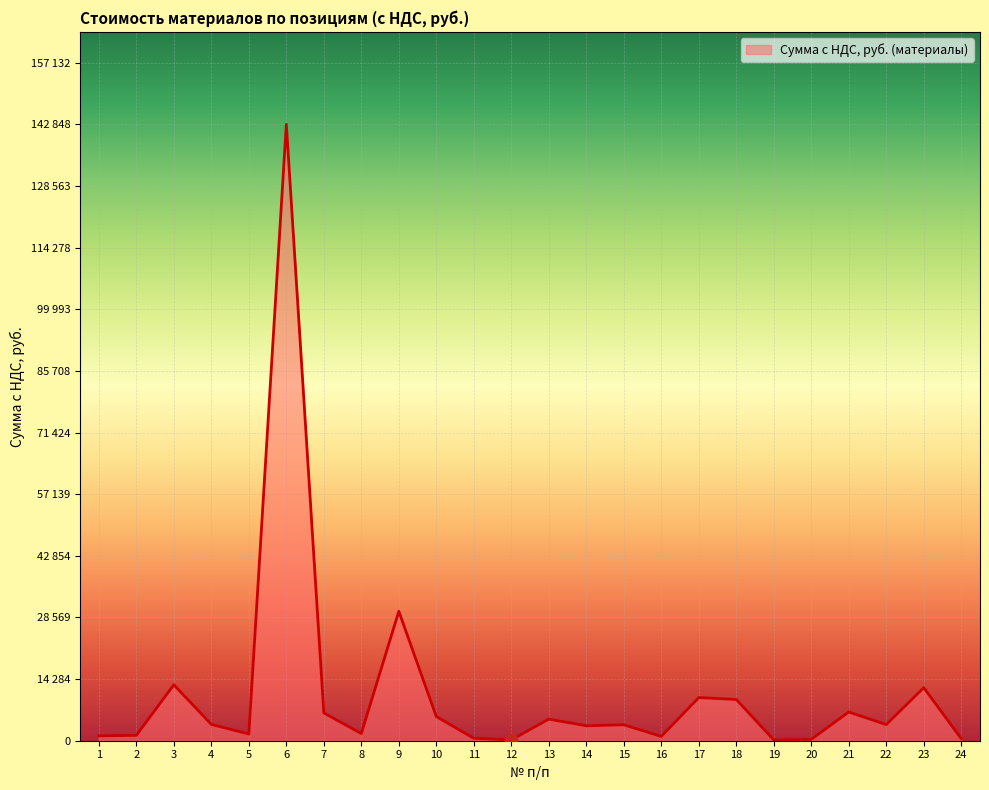

What is the change in value from 15 to 23?

+8592.8